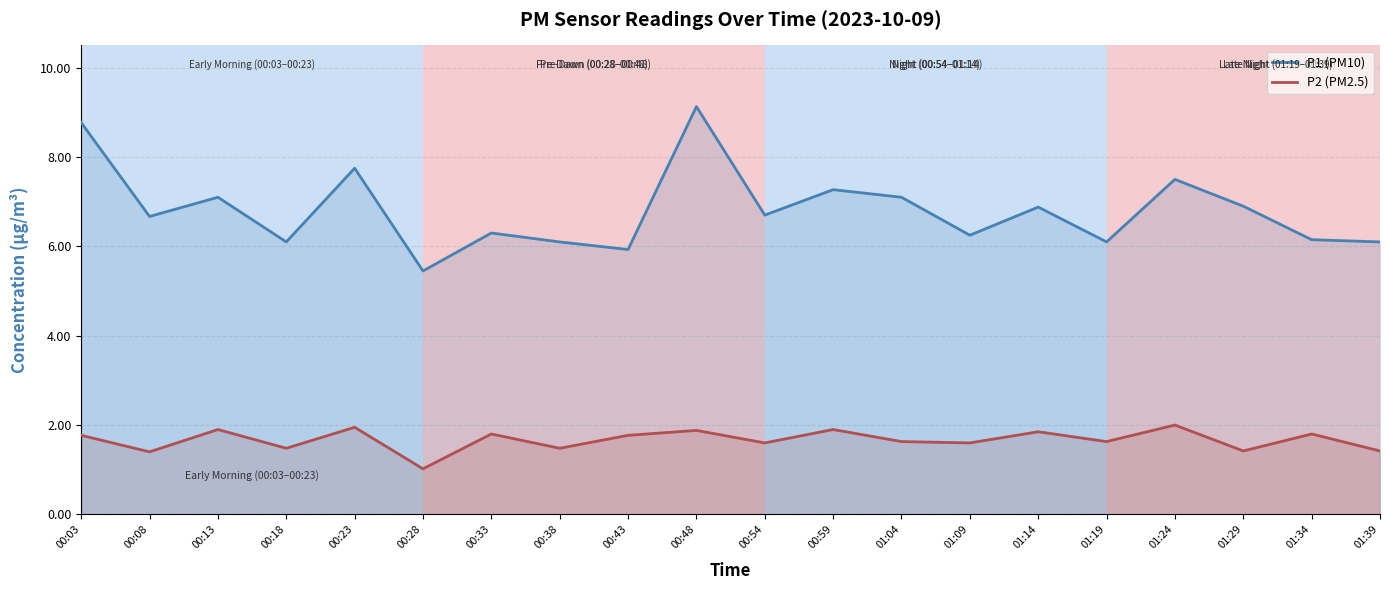

What is the total value across all series at 01:19?

7.7